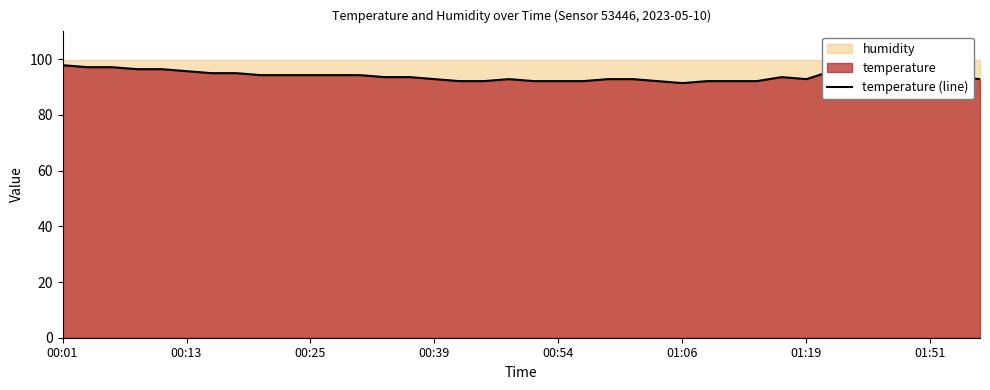

The value of temperature (line) at 00:01 is 53.6. True or false?

False